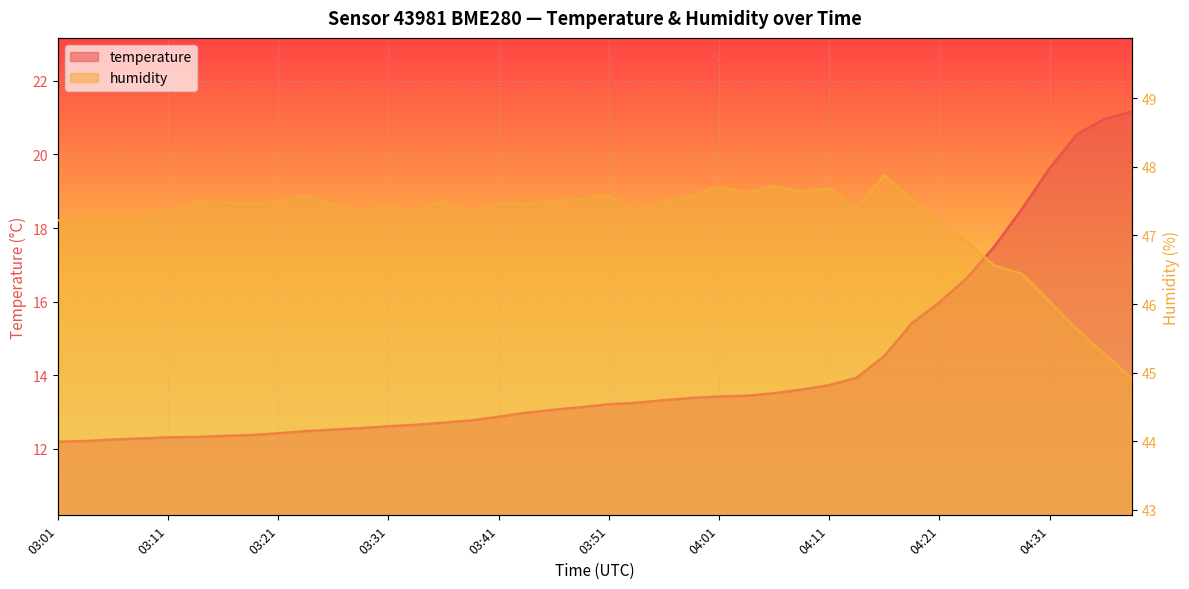

How many interior local peaks does the humidity series have?

10